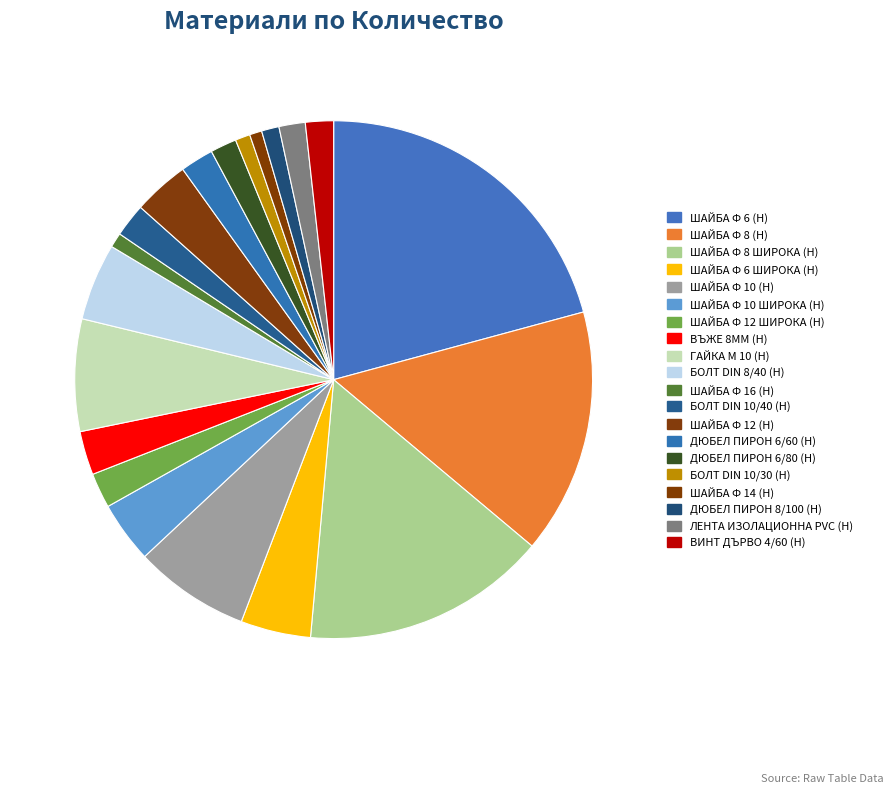

How many slices are in this pie chart?

20